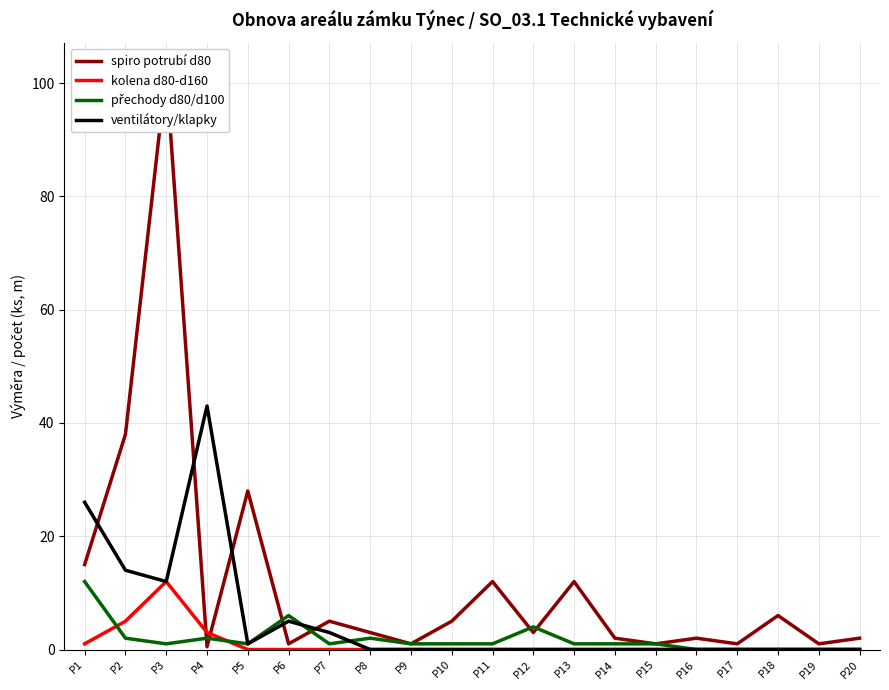

What is the value of the ventilátory/klapky point at the 2nd from the left?

14.0